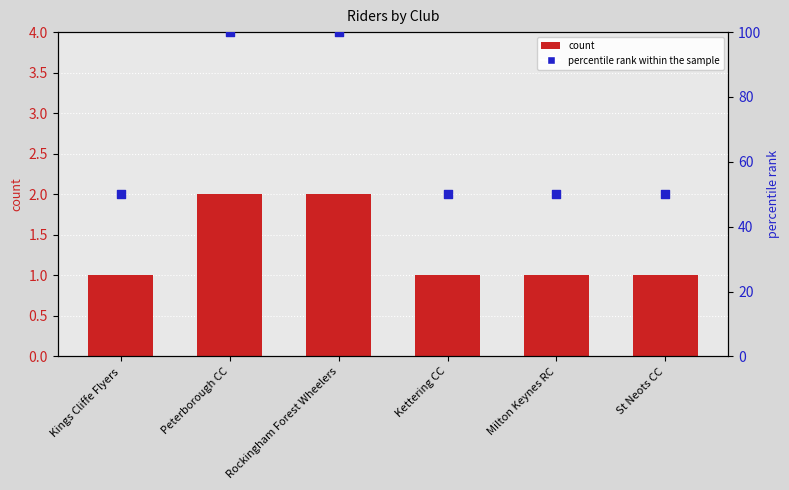

What is the total value across all series at Milton Keynes RC?

51